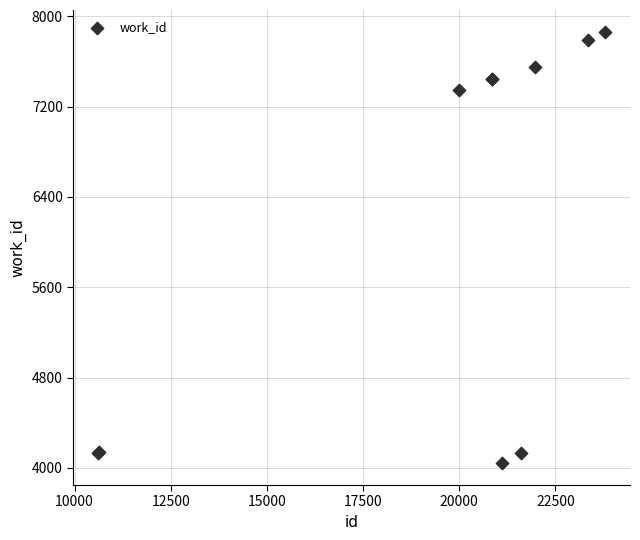

What Y value in the scatter plot is closest to 5952?

7351